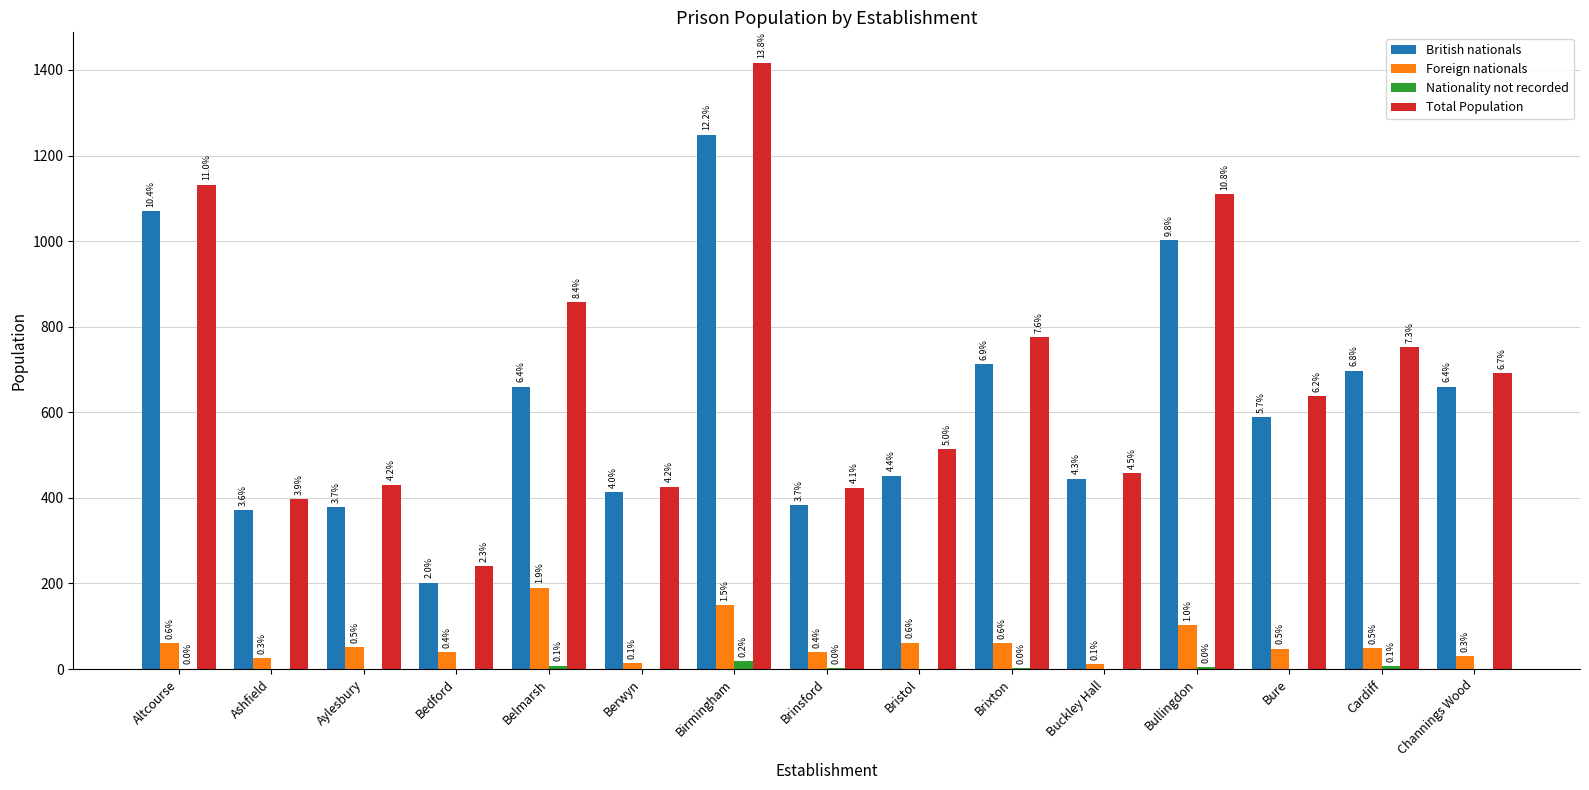

Are the bars grouped side by side (vs. stacked)?

Yes